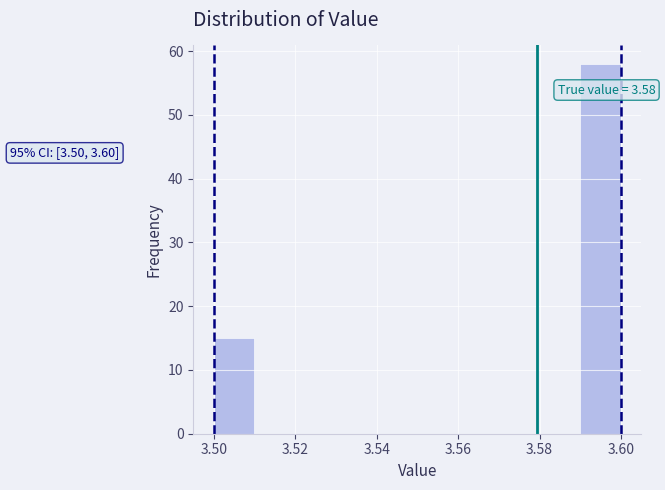

Over which range of the x-axis is the bar tallest?

3.59 to 3.60